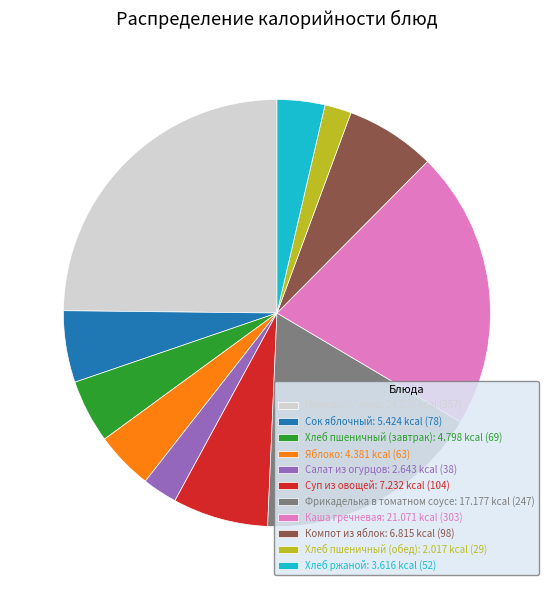

How many segments does this pie chart have?

11